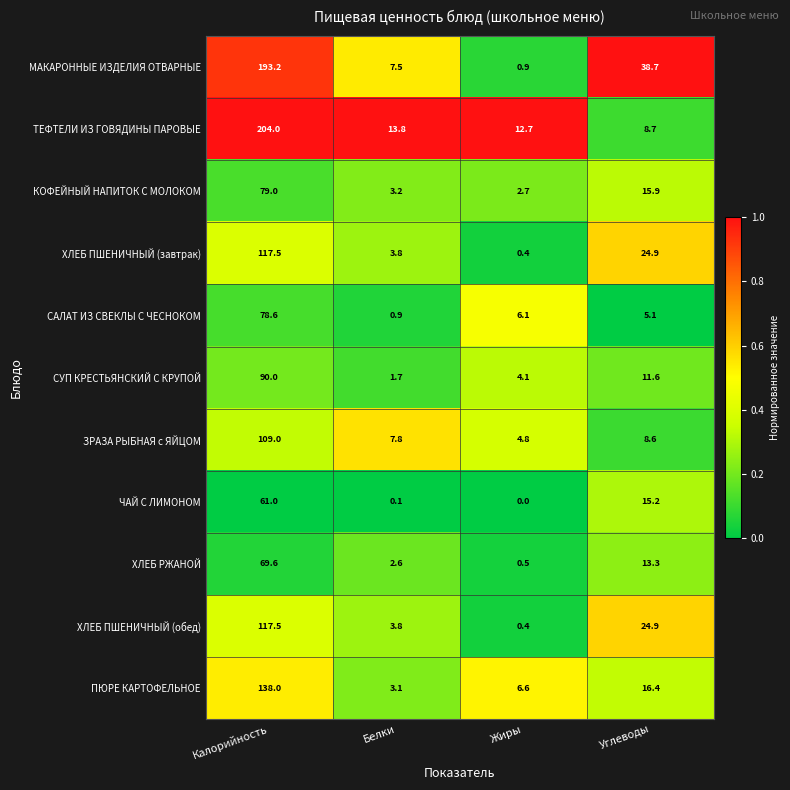

What is the sum of the ТЕФТЕЛИ ИЗ ГОВЯДИНЫ ПАРОВЫЕ values at Калорийность and Жиры?

216.7